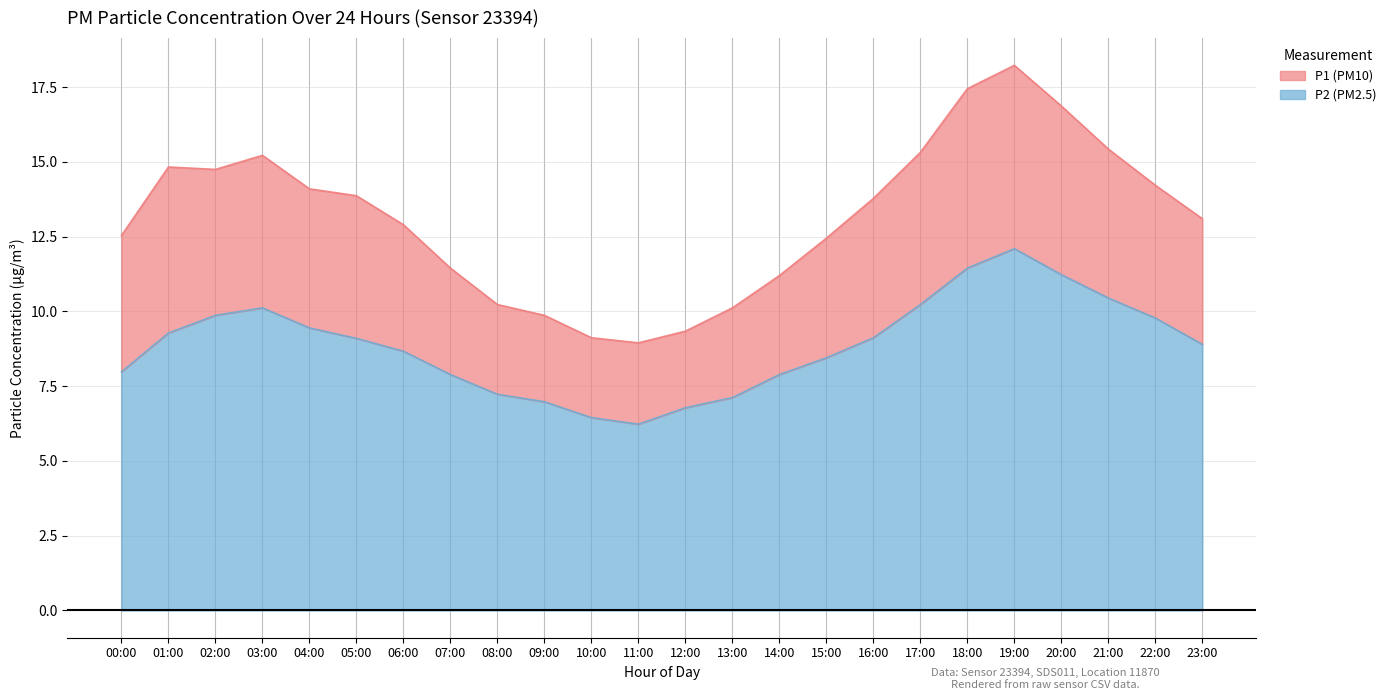

Does the chart display data point markers on the line(s)?

No